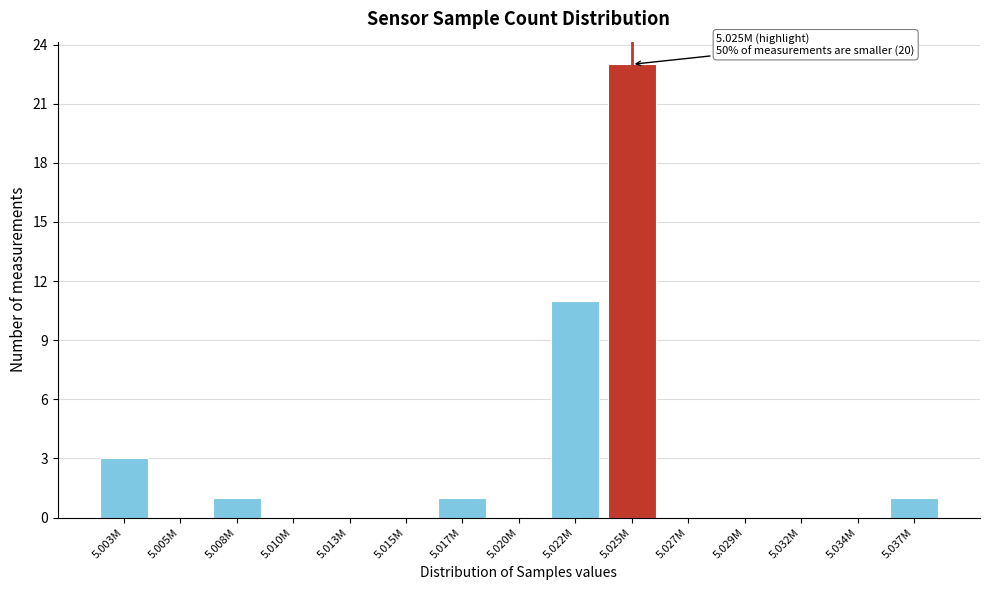

Reading right to left, transcribe all the data shown in this chart.

5.037M=1	5.034M=0	5.032M=0	5.029M=0	5.027M=0	5.025M=23	5.022M=11	5.020M=0	5.017M=1	5.015M=0	5.013M=0	5.010M=0	5.008M=1	5.005M=0	5.003M=3